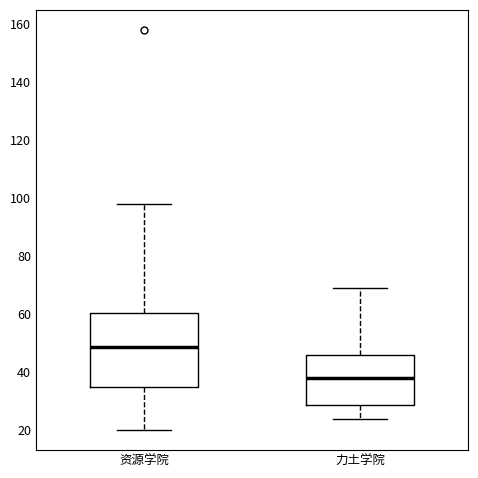

Reading left to right, transcribe this box plot: for each box, give where its median line is, the range the box spans, and where its two whiskers end, as read against the y-axis. The values are not printed on the chart, so give them approximately, as read against the axis.

资源学院: median 48, box 34 to 60, whiskers 20 to 98
力土学院: median 38, box 28 to 46, whiskers 24 to 70